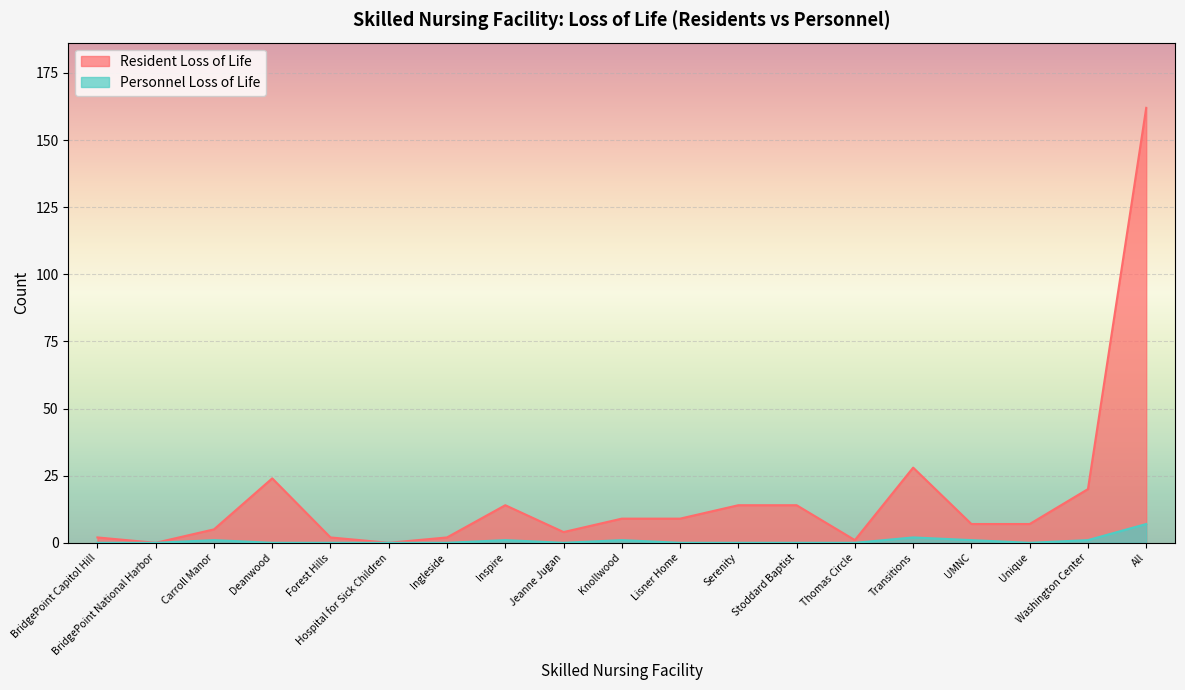

At Unique, list the series in order from smallest to largest.

Personnel Loss of Life, Resident Loss of Life